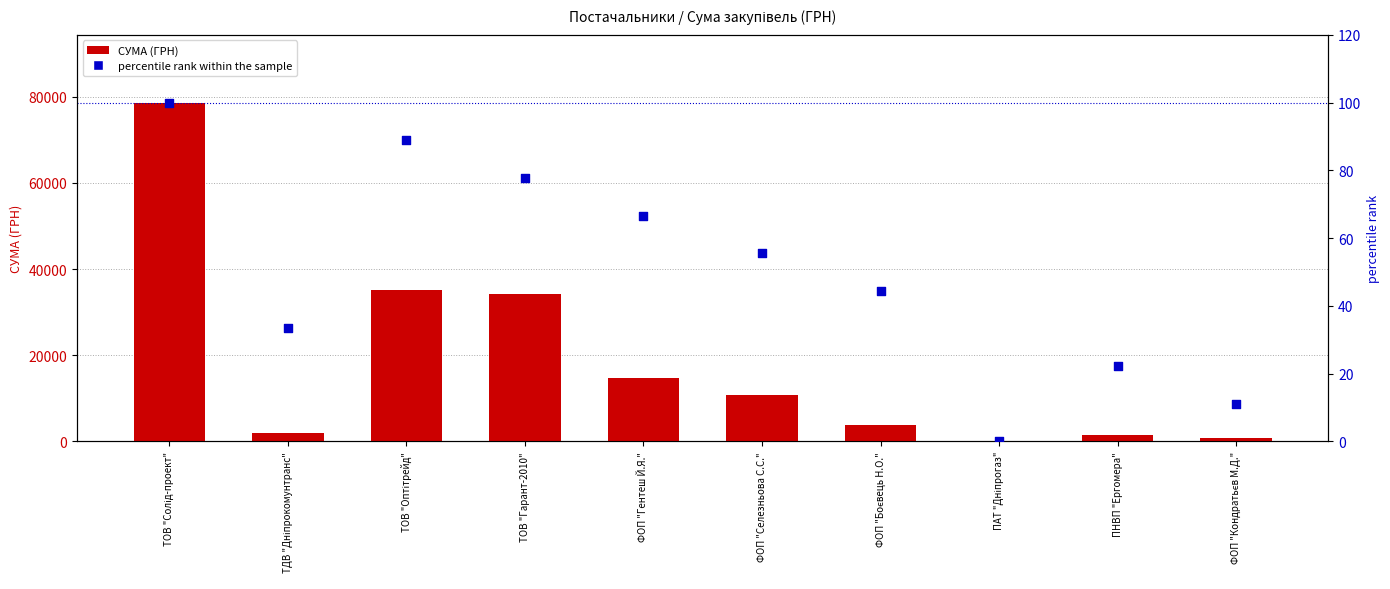

Which series contains the highest Y value?

СУМА (ГРН)